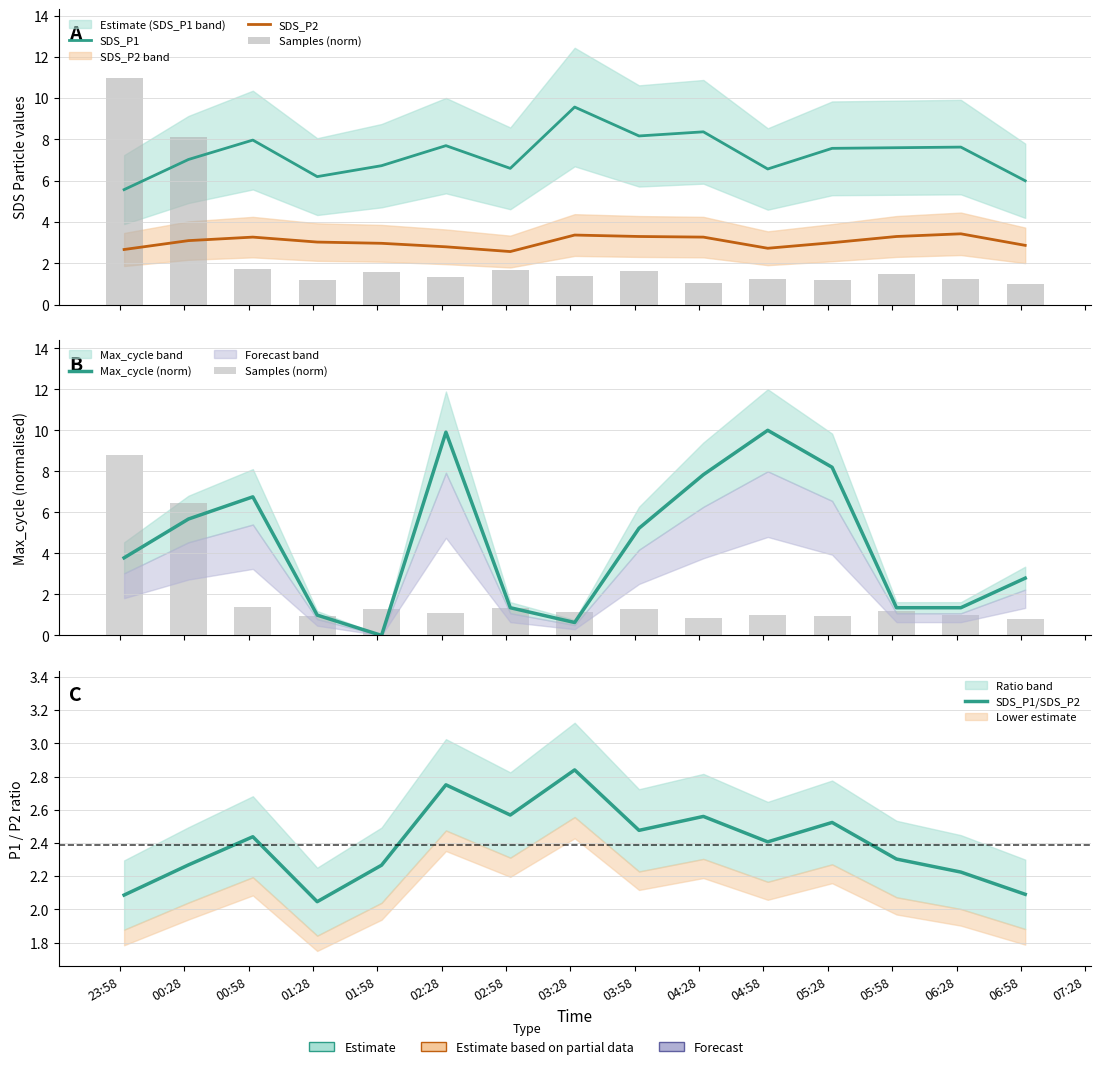

What is the difference between the Max_cycle (norm) values at 02:58 and 02:28?

8.6